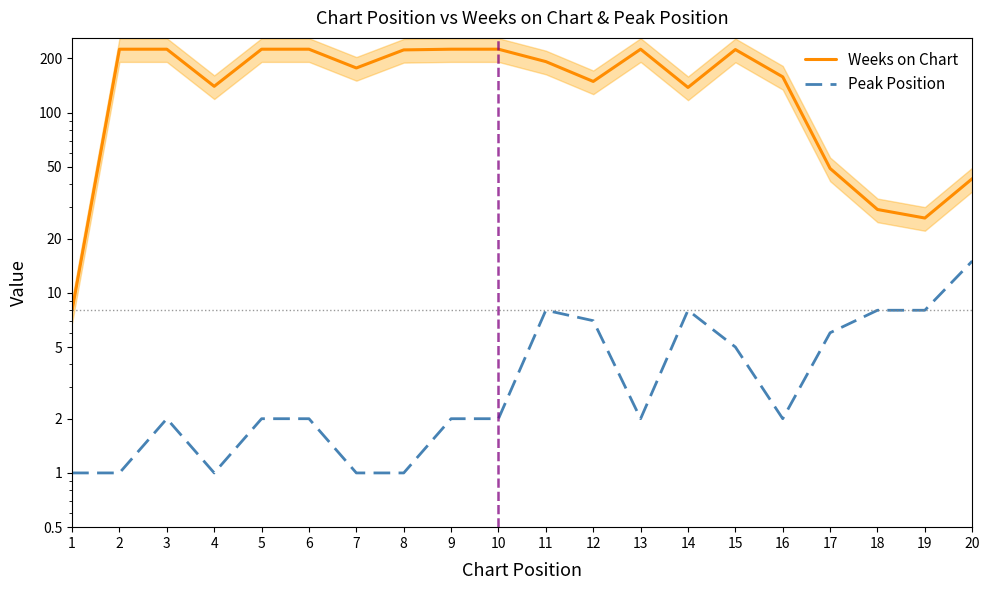

How many lines are shown in the chart?

2